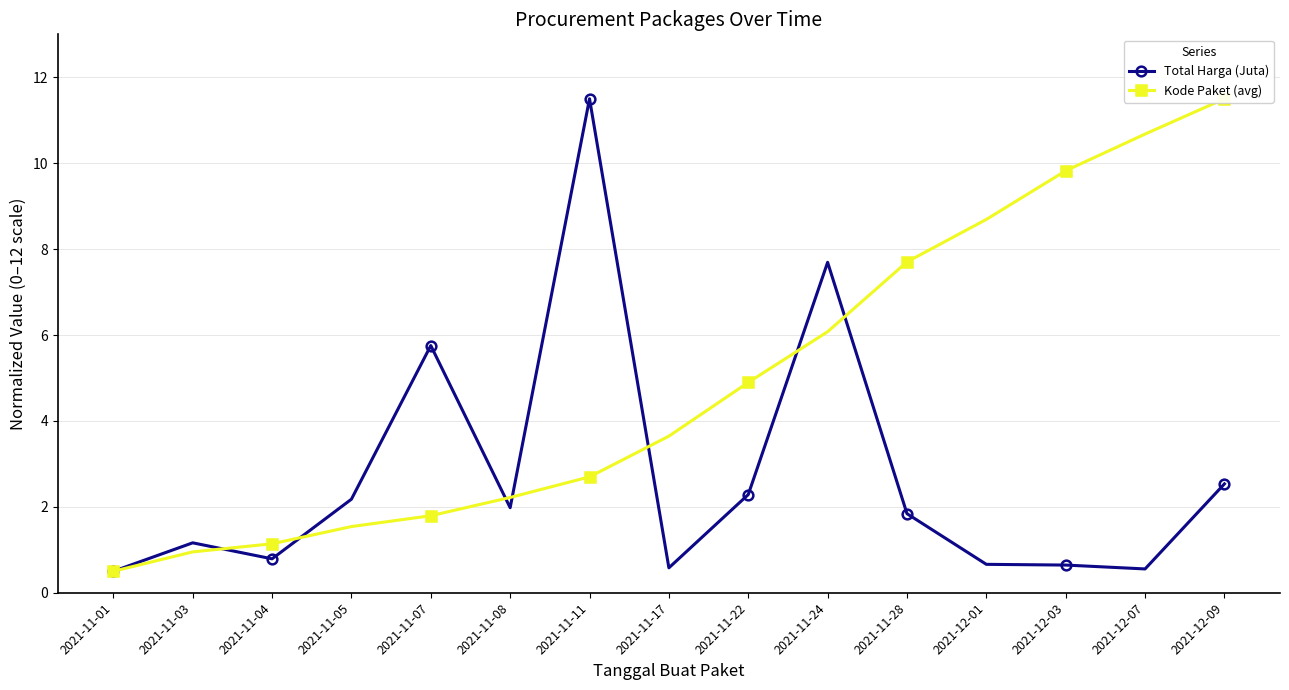

At 2021-12-01, list the series in order from largest to smallest.

Kode Paket (avg), Total Harga (Juta)